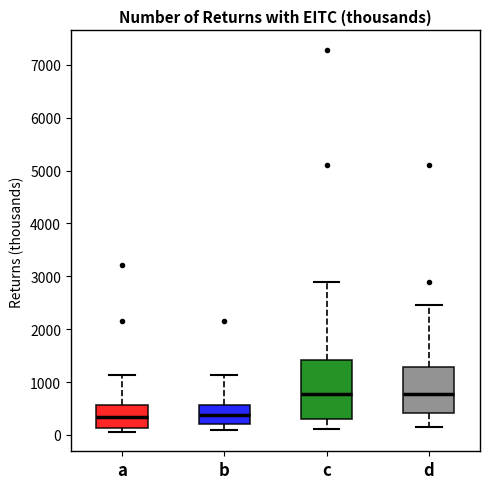

Comparing the boxes themselves (not the whiskers), which one is the tallest?

c